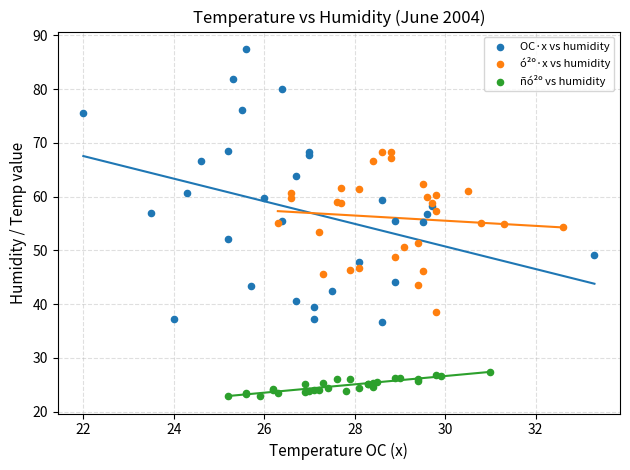

Which series reaches the minimum Y coordinate?

ñó²º vs humidity